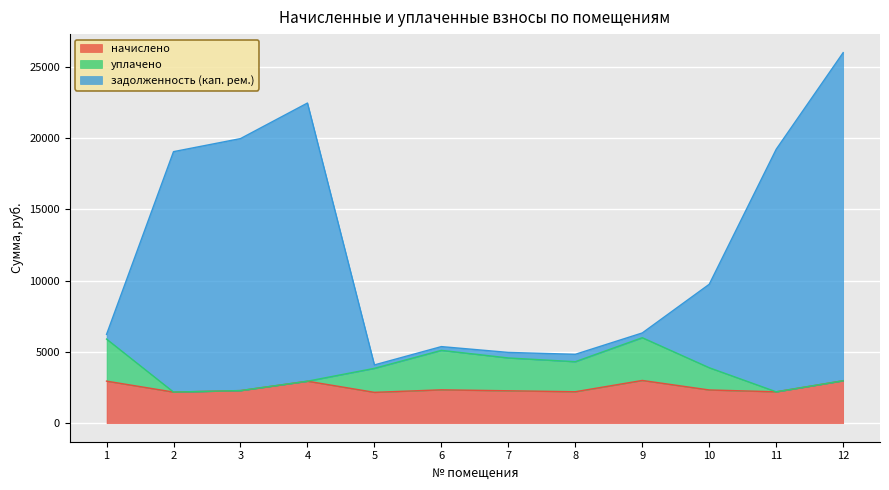

The value of начислено at 9 is 3000.3. True or false?

True